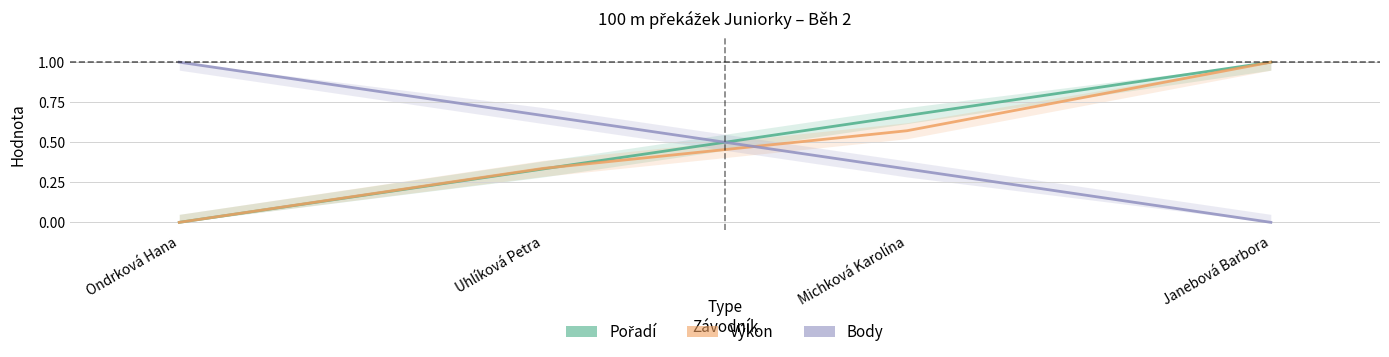

Is it true that Pořadí equals 1.0 at Janebová Barbora?

True